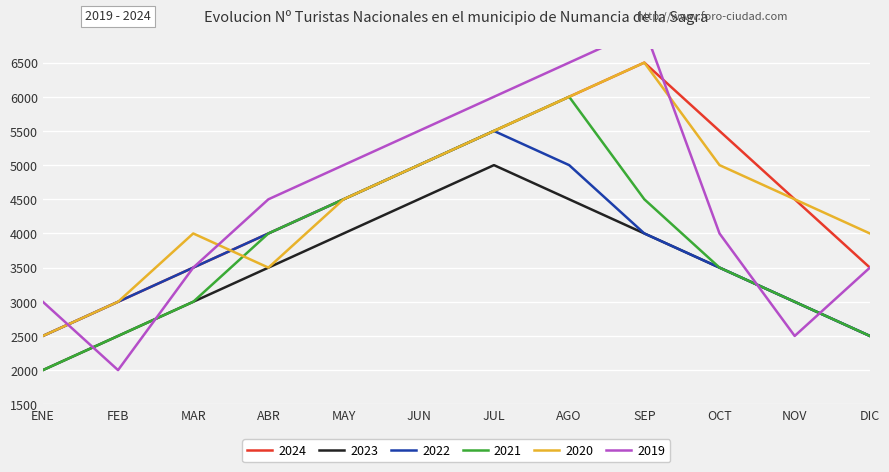

After their last crossing, which series has the higher values: 2019 or 2021?

2019